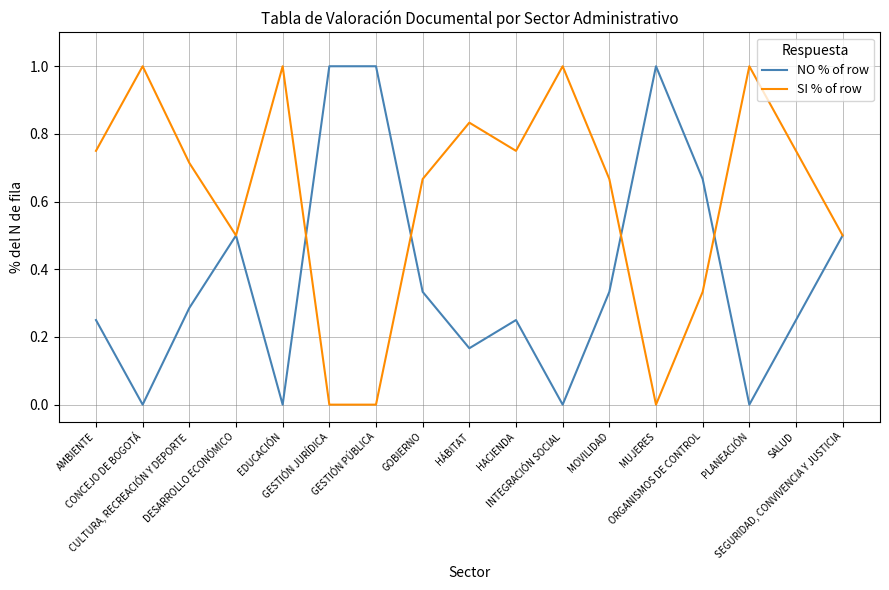

True or false: SI % of row and NO % of row intersect in this chart.

True